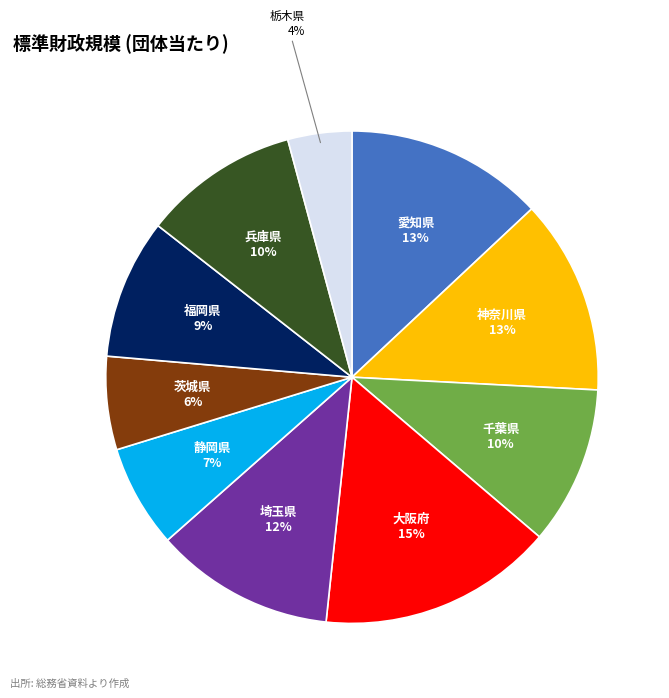

Is there any slice that represents more than half of the pie?

No